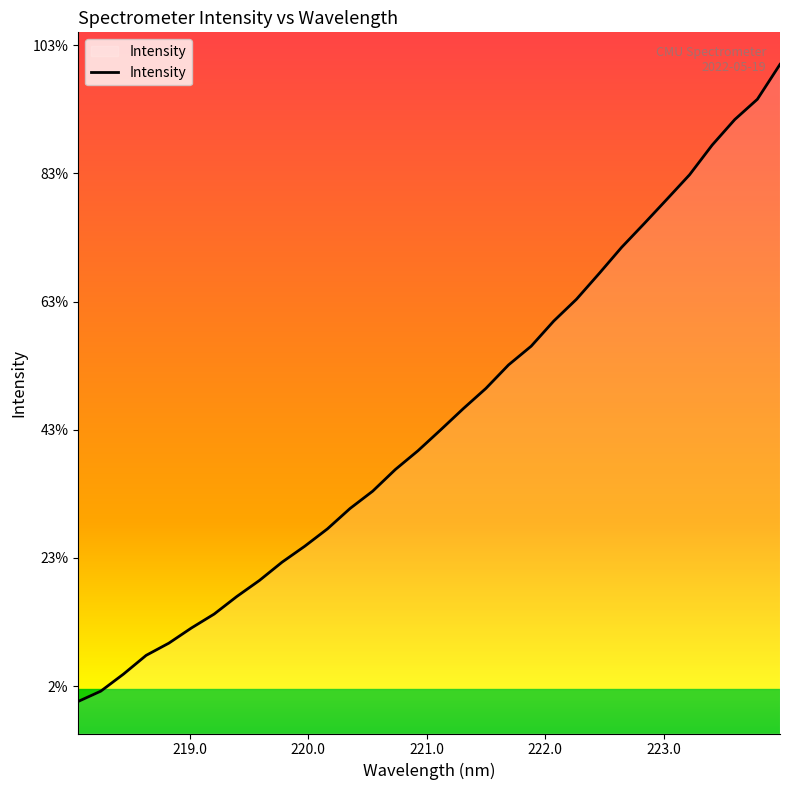

Does the chart display data point markers on the line(s)?

No